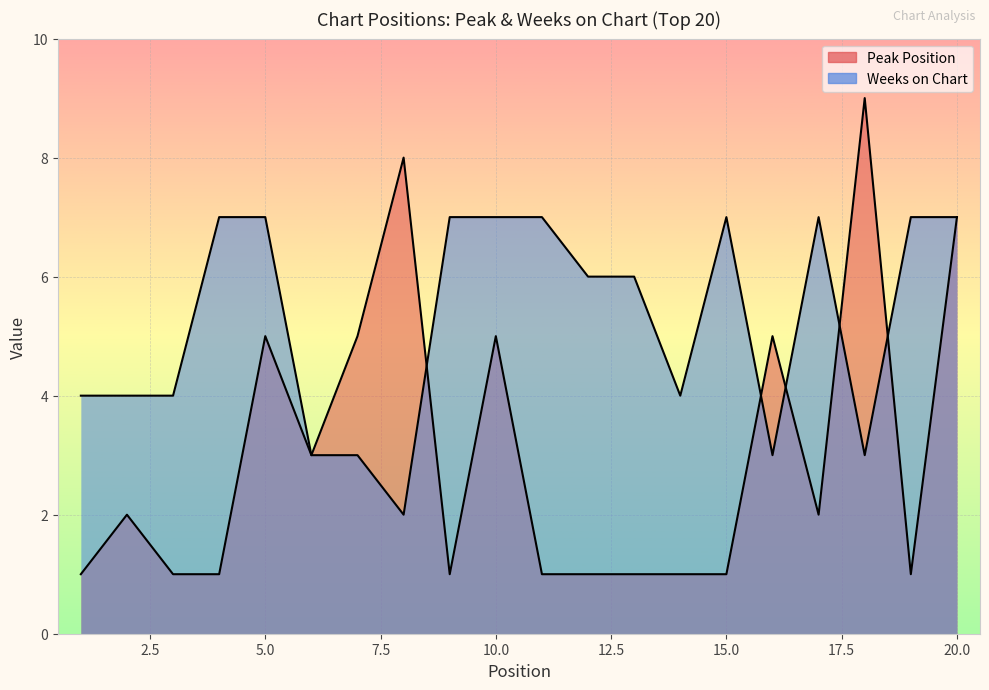

At which label is Weeks on Chart closest to 4?

1